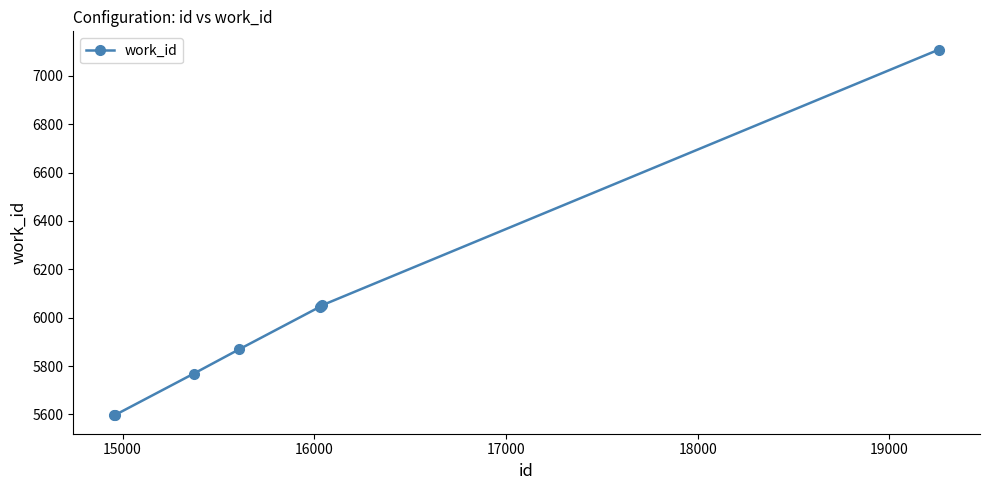

What is the average value?

6011